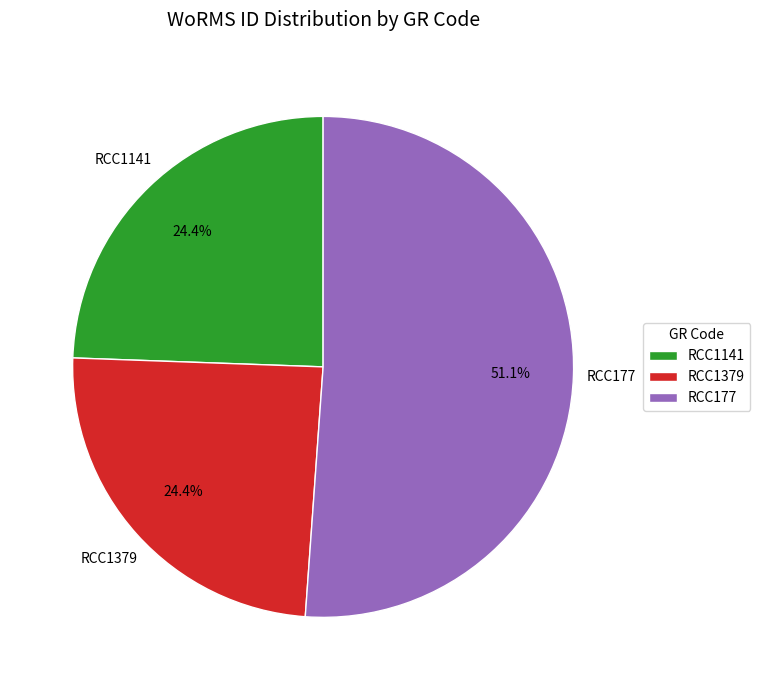

Count the number of slices in the pie.

3